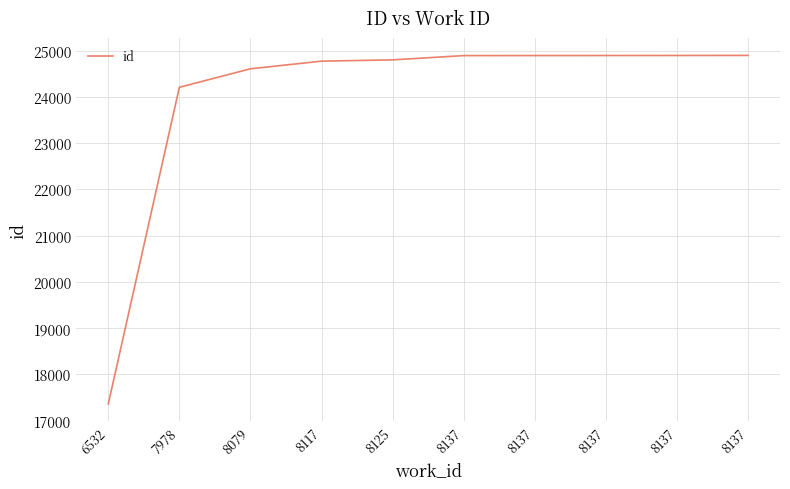

Rank the categories by value from highest to lowest.

8137, 8137, 8137, 8137, 8137, 8125, 8117, 8079, 7978, 6532